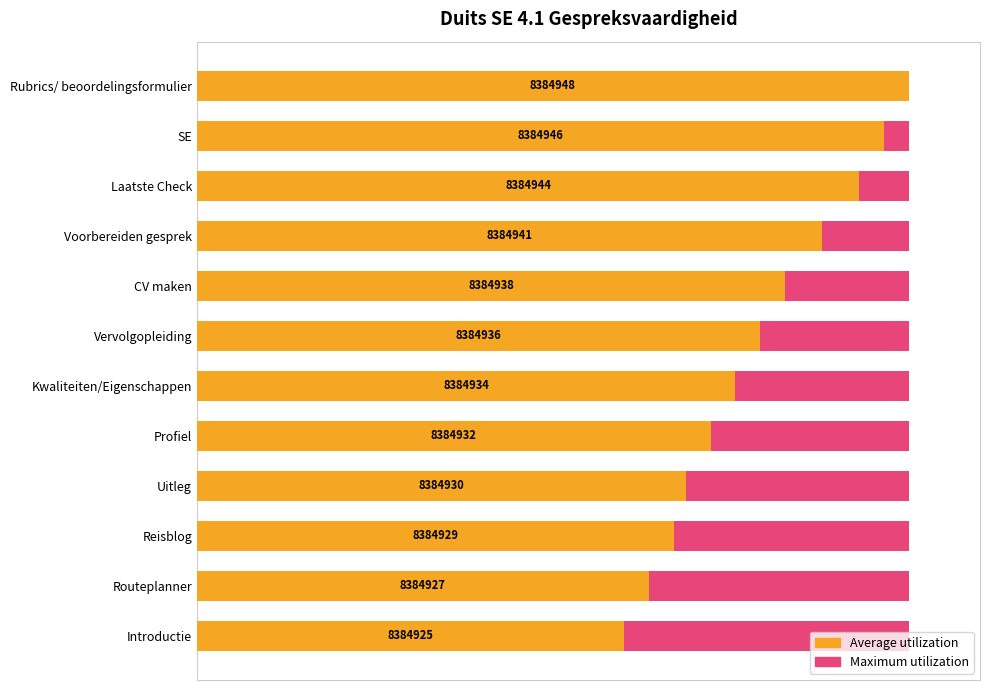

At 60, list the series in order from largest to smallest.

Average utilization, Maximum utilization